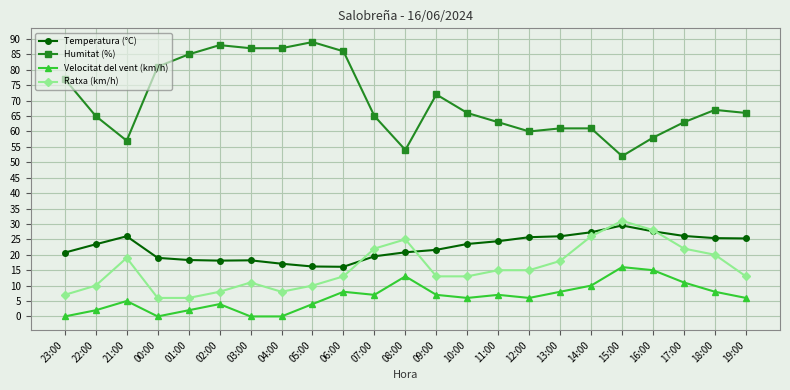

Read the Temperatura (°C) value at 15:00.

29.5